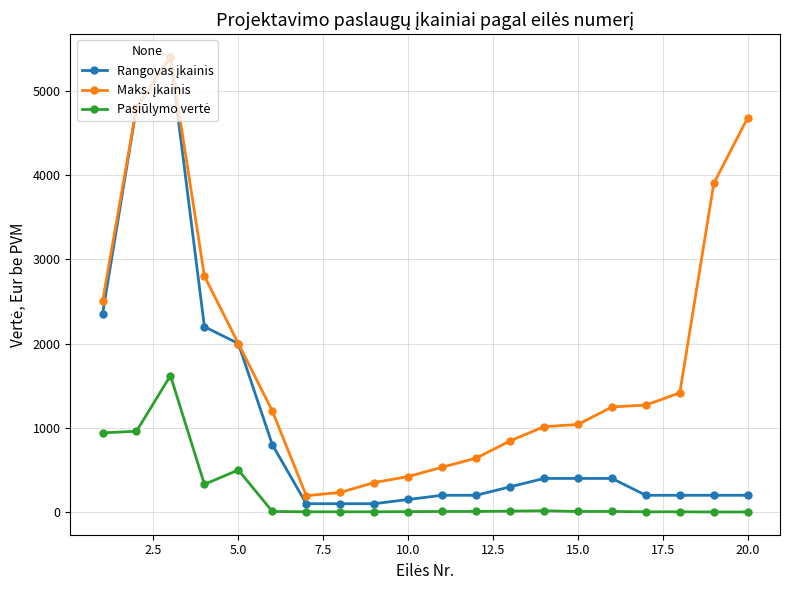

What is the maximum value shown in the chart?

5400